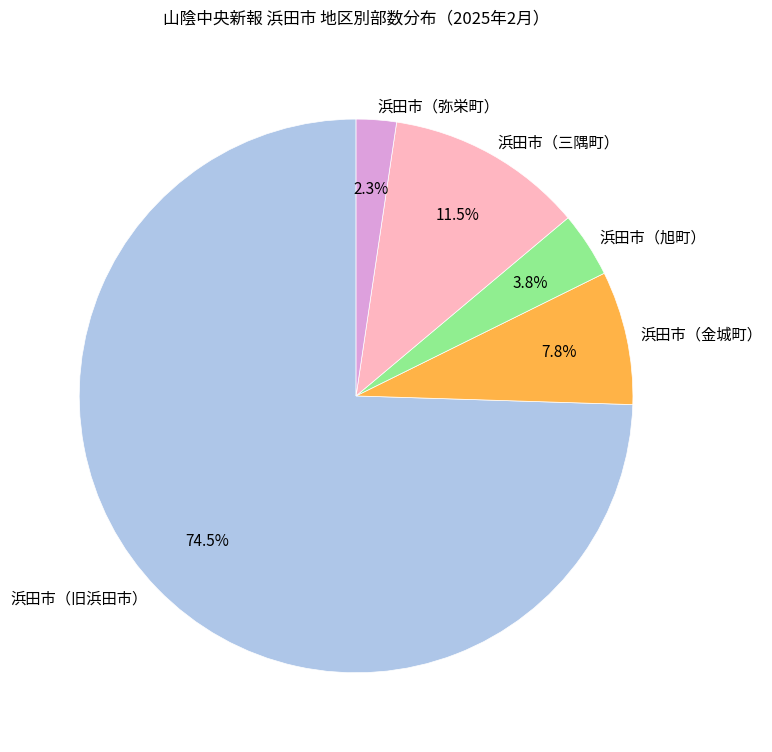

What portion of the pie excludes 浜田市（金城町）?

92.2%